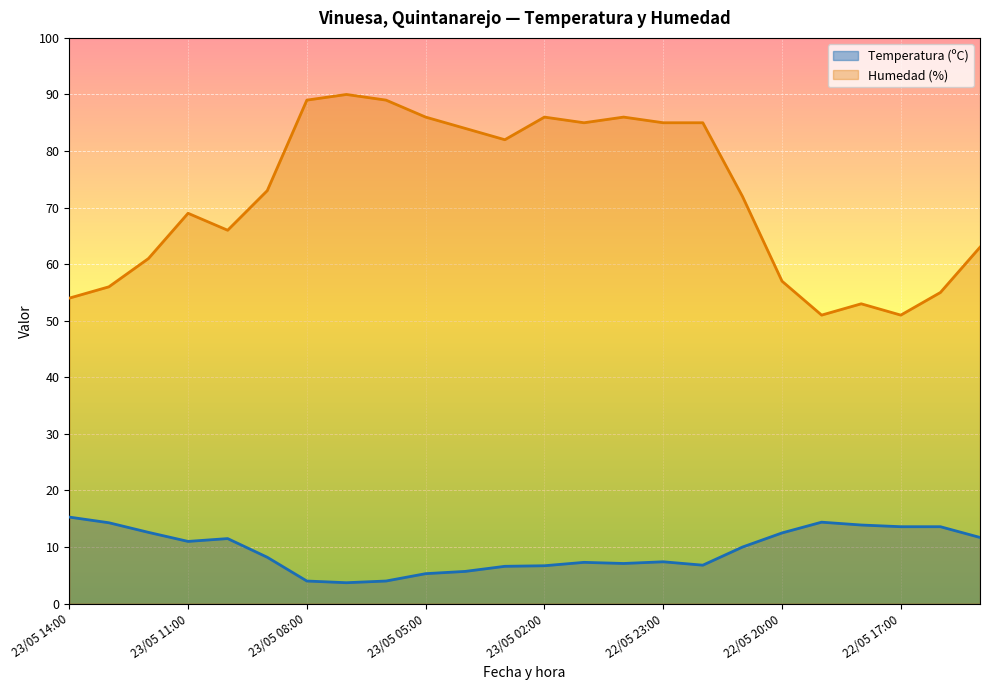

What is the difference between the maximum and second lowest values in the Temperatura (ºC) series?

11.3